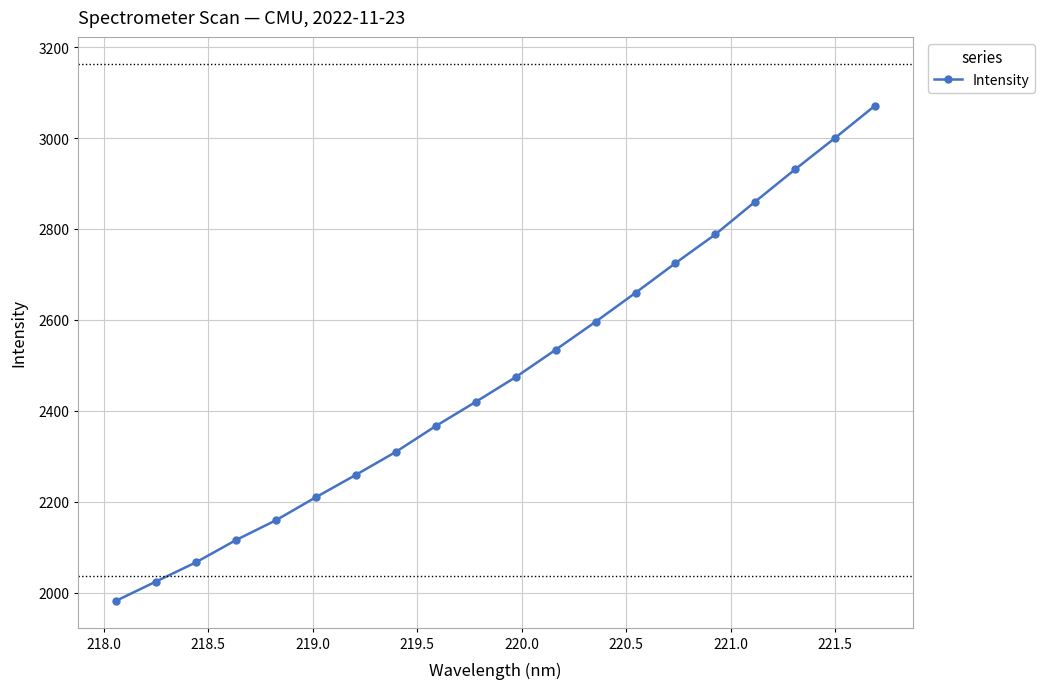

What is the minimum value shown in the chart?

1982.0